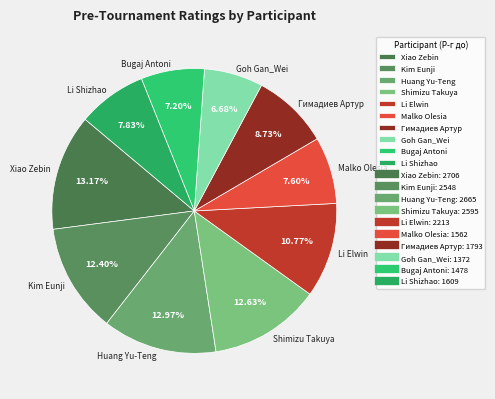

The Malko Olesia slice represents 8% of the pie. True or false?

True